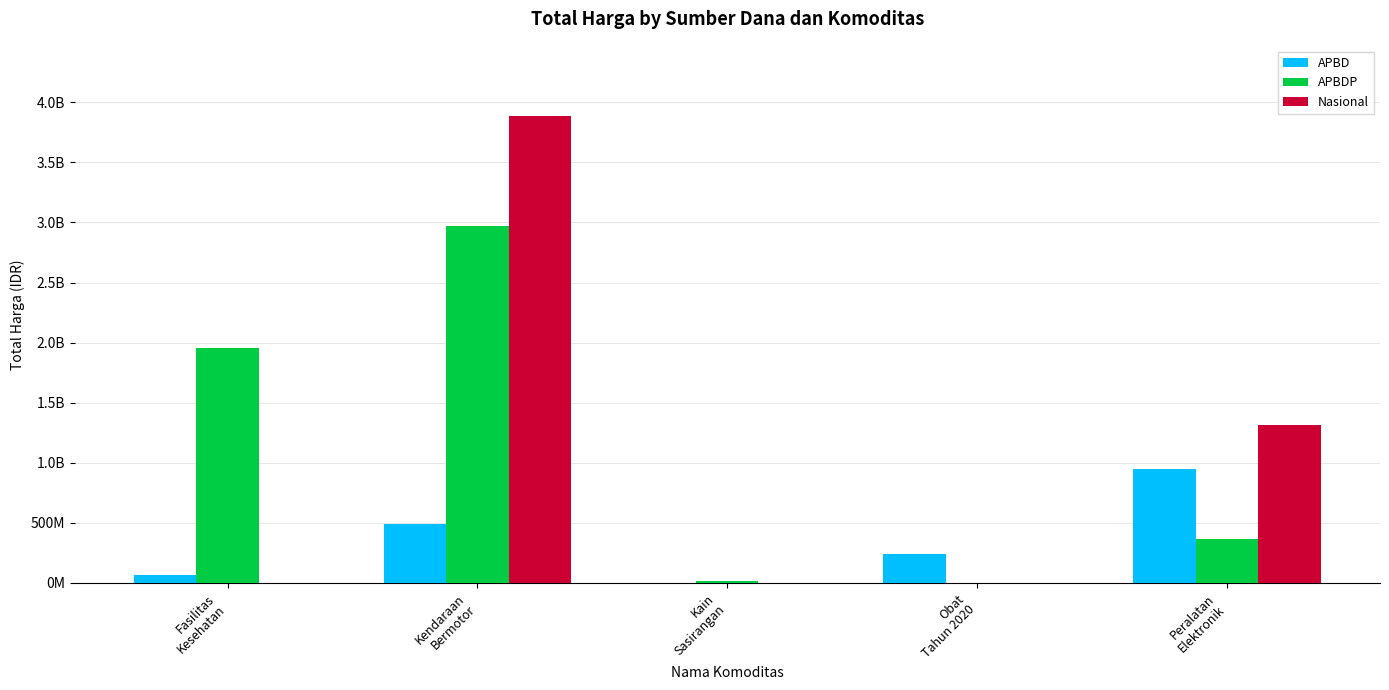

Are the bars grouped side by side (vs. stacked)?

Yes